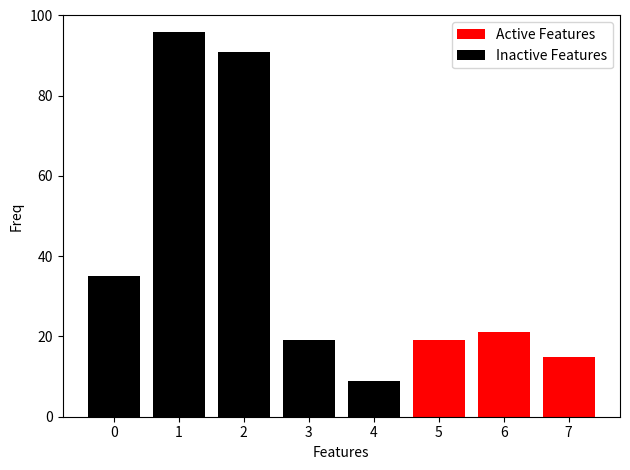

How many distinct data groups are displayed?

2